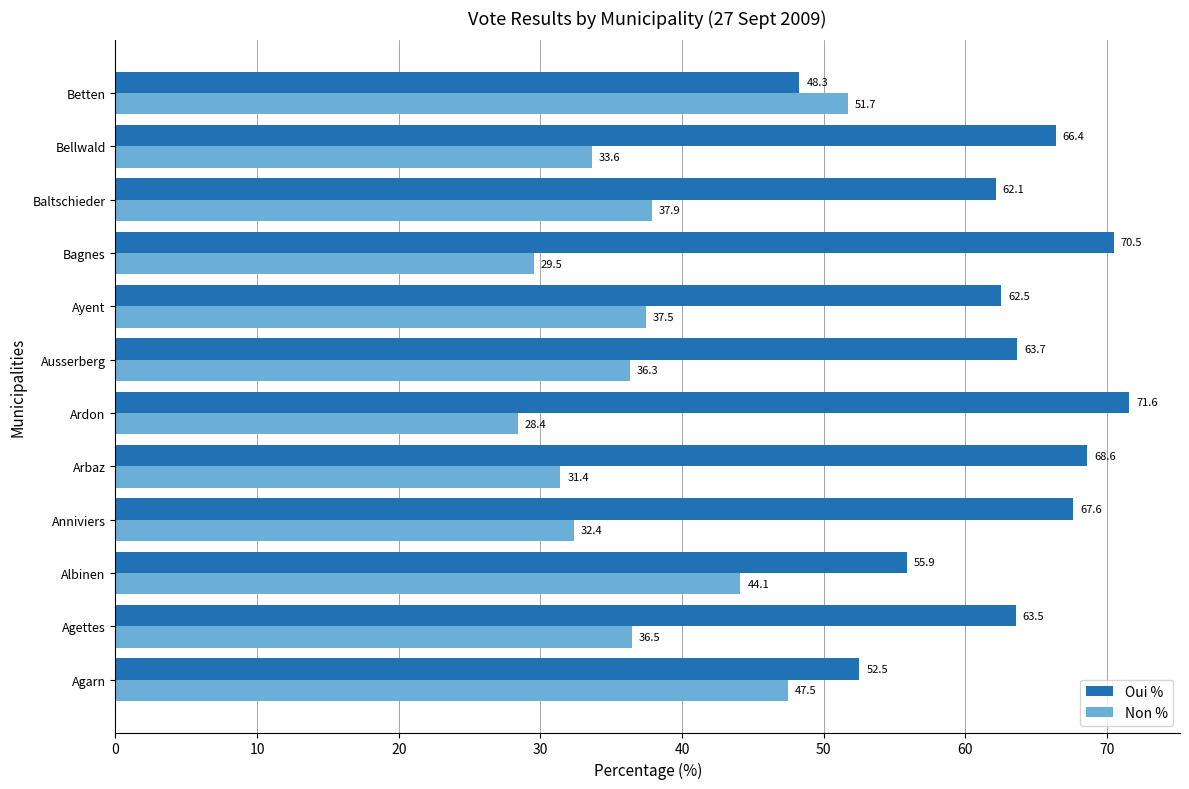

Which series has the largest total across all categories?

Oui %